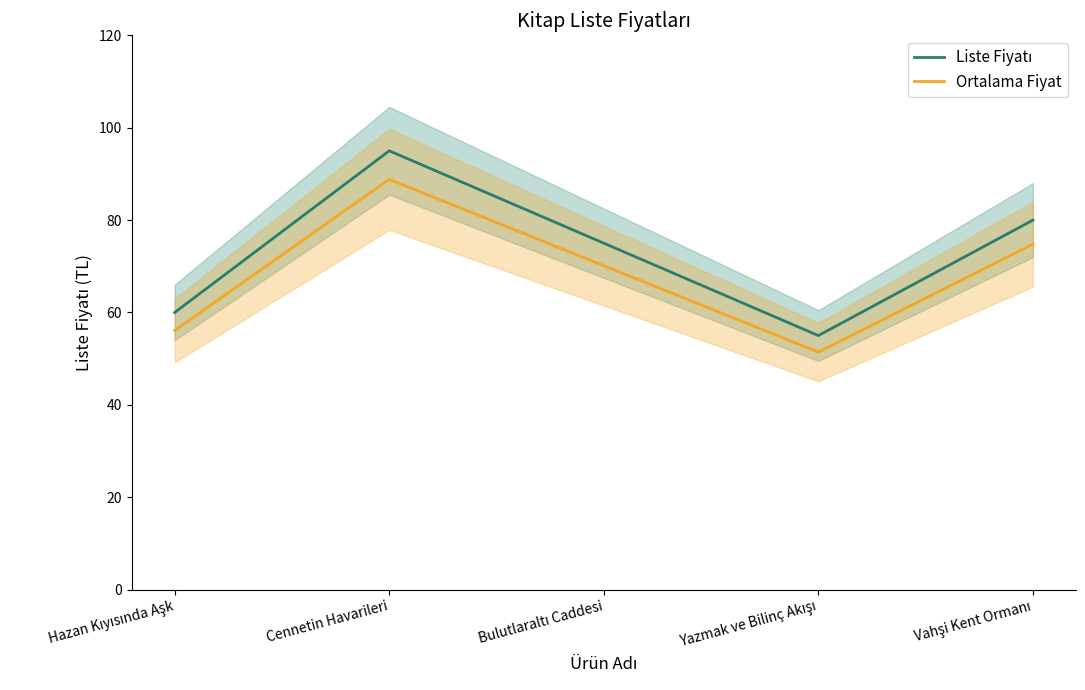

What is the highest value of the Liste Fiyatı series?

95.0